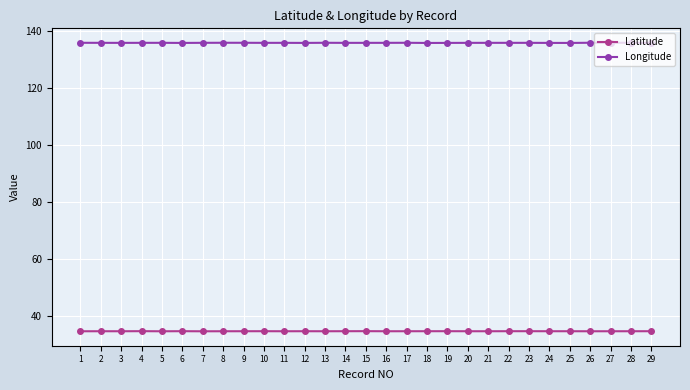

Rank the series by their maximum value, from lowest to highest.

Latitude, Longitude